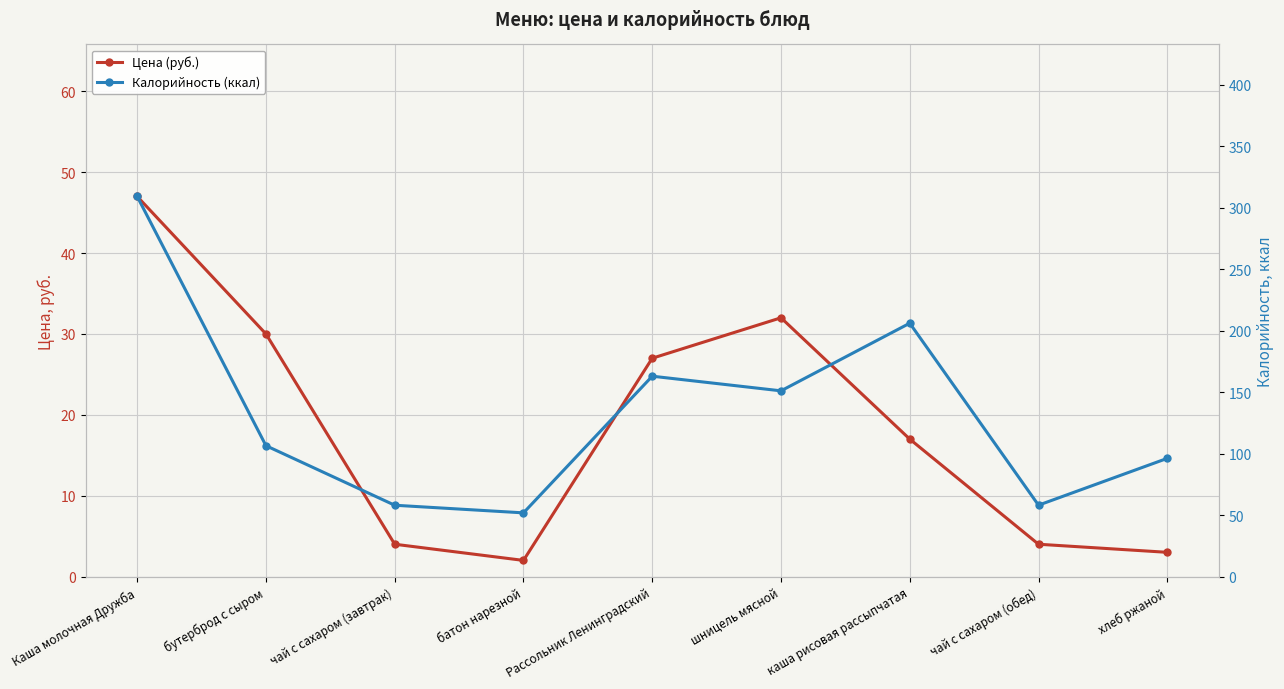

At батон нарезной, list the series in order from largest to smallest.

Калорийность (ккал), Цена (руб.)